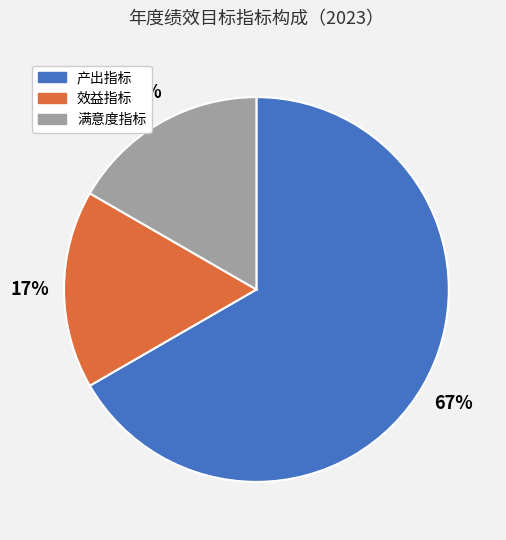

Is there a majority slice in this chart?

Yes